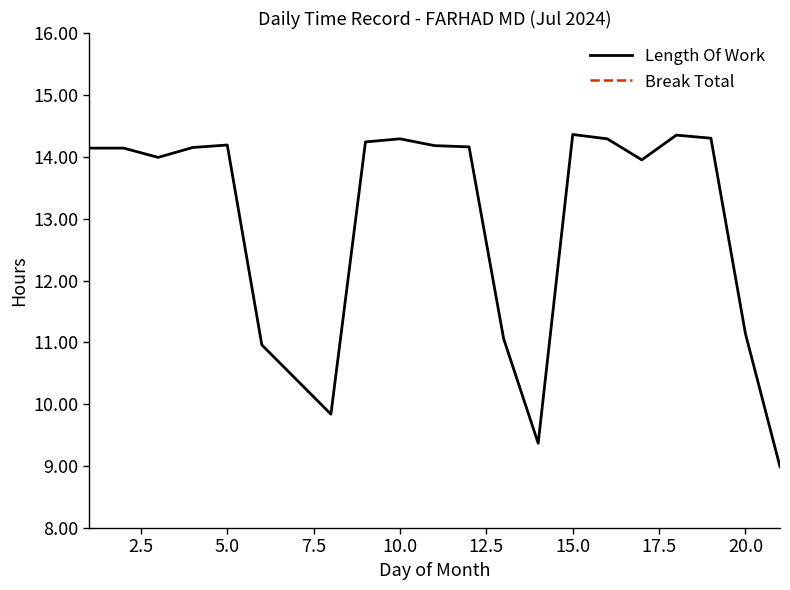

True or false: Break Total and Length Of Work intersect in this chart.

False